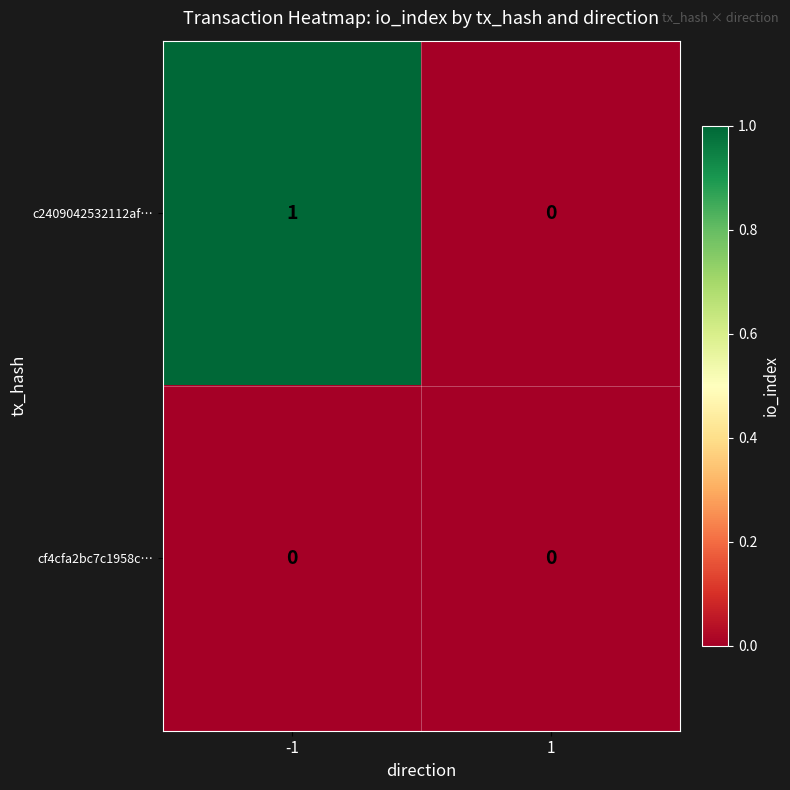

Which series has the largest total across all categories?

c2409042532112af…